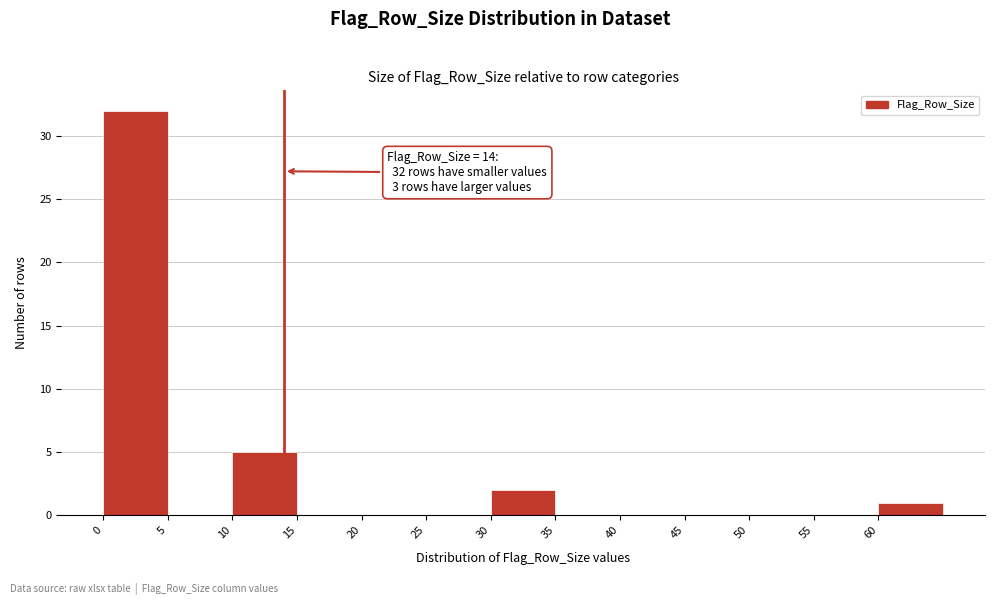

Over which range of the x-axis is the bar tallest?

0 to 5